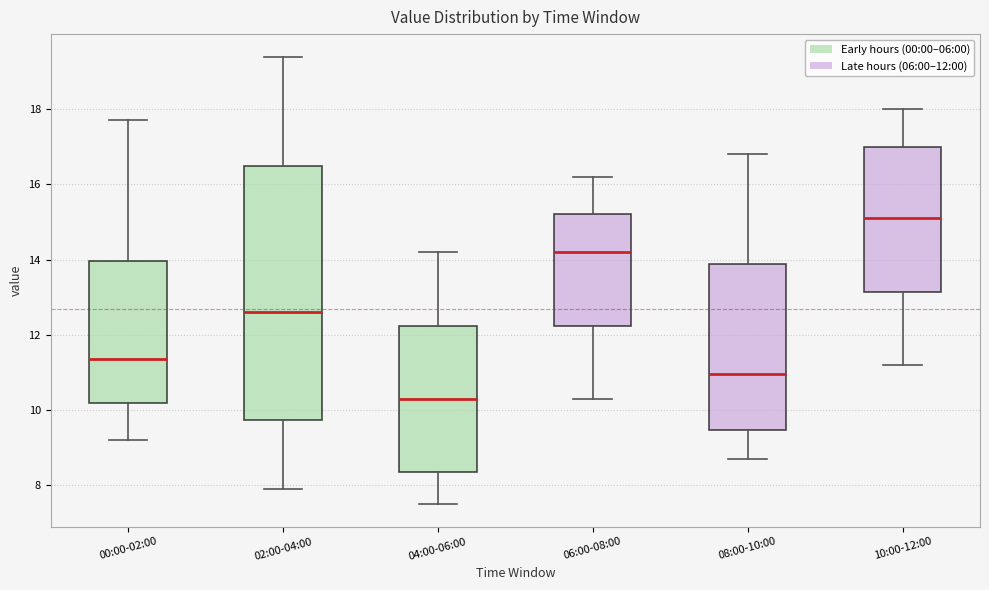

Which box has the lowest median line?

04:00-06:00